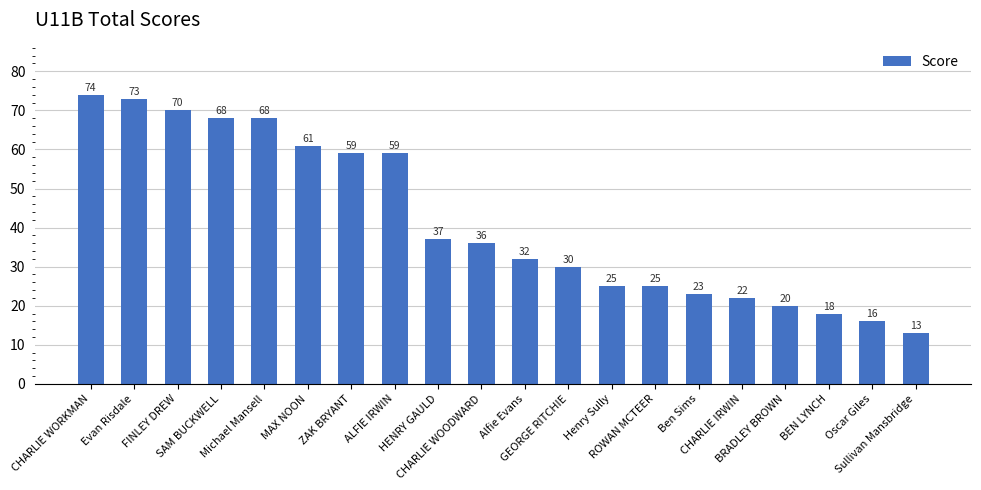

What is the average value?

41